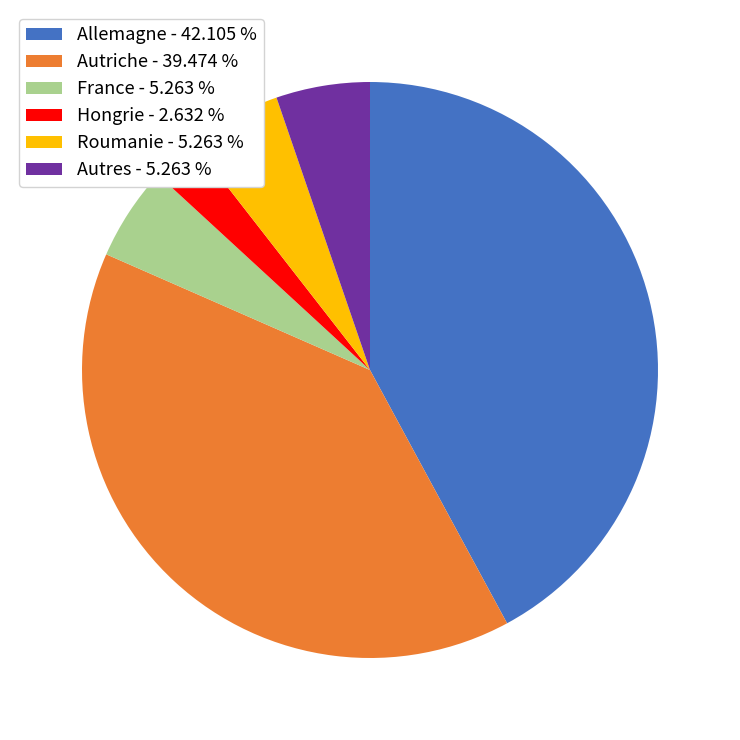

What is the ratio of the value at Roumanie - 5.263 % to the value at France - 5.263 %?

1.0